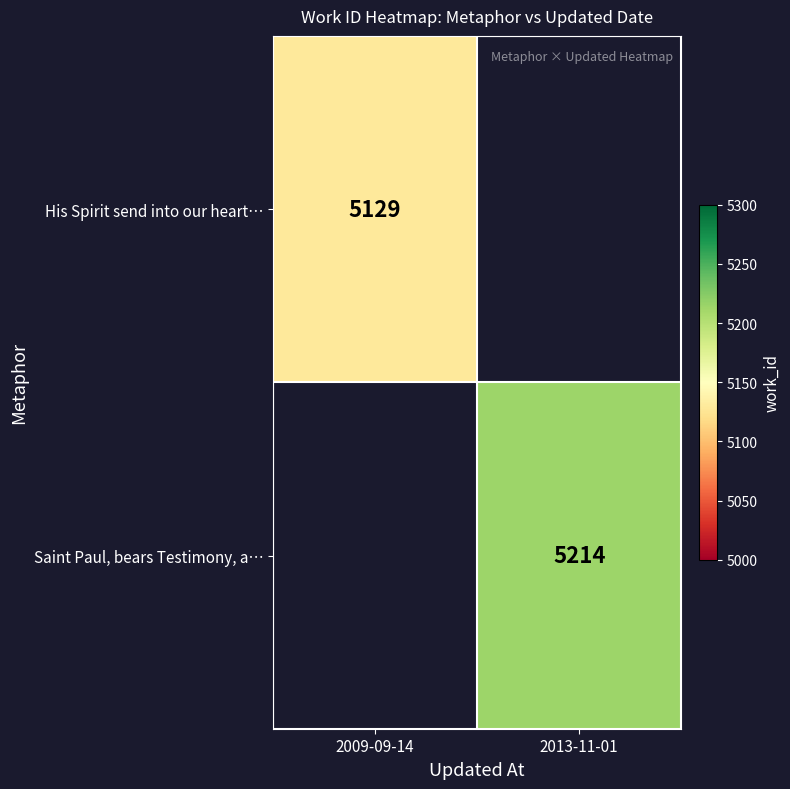

List the labels in order of Saint Paul, bears Testimony, a… value, smallest first.

2009-09-14, 2013-11-01